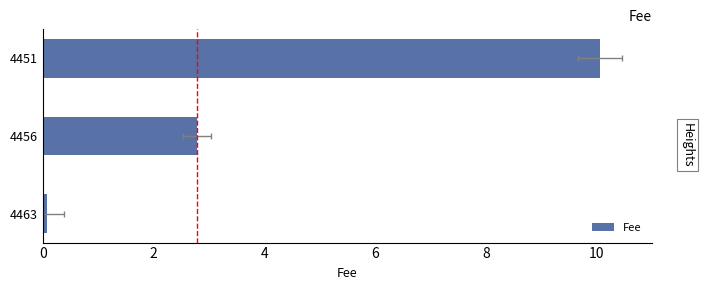

How many data points does each series have?

3